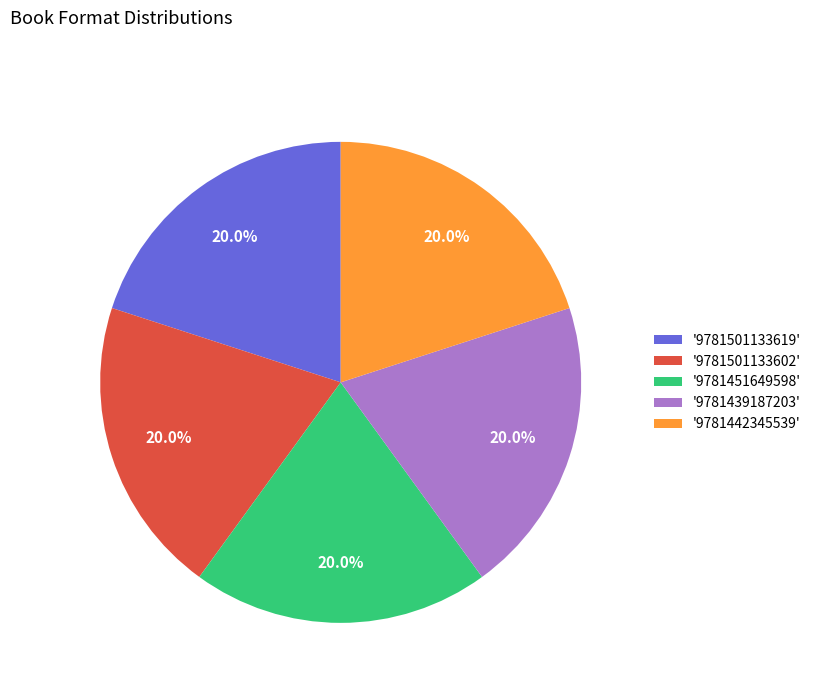

What is the ratio of the value at '9781501133619' to the value at '9781439187203'?

1.0